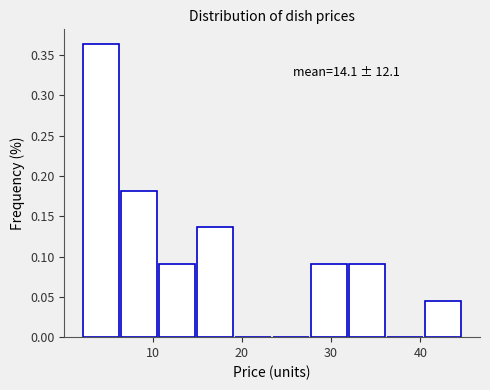

Which range on the x-axis has the tallest bar?

2 to 6